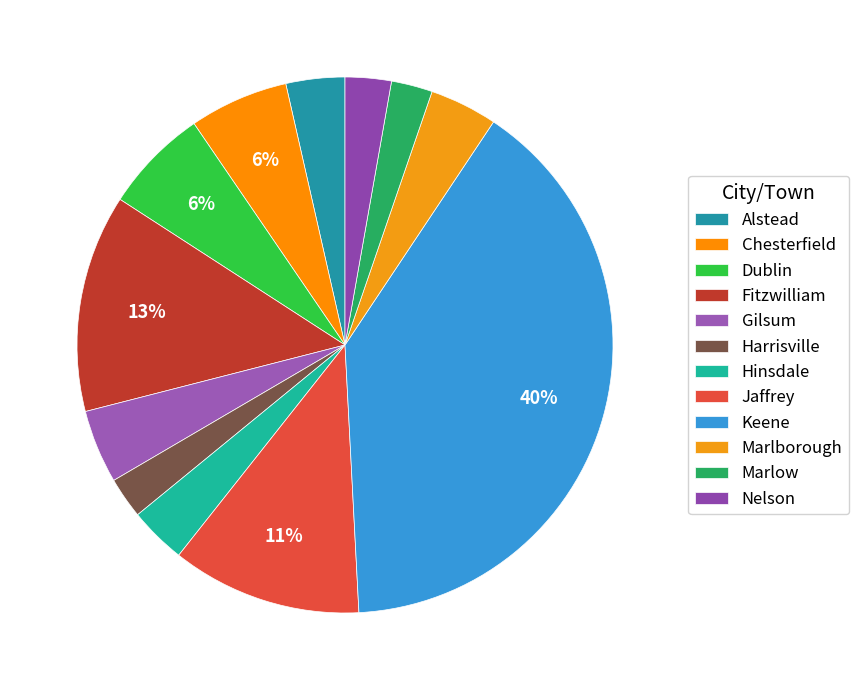

To the nearest percent, what portion does Fitzwilliam represent?

13%